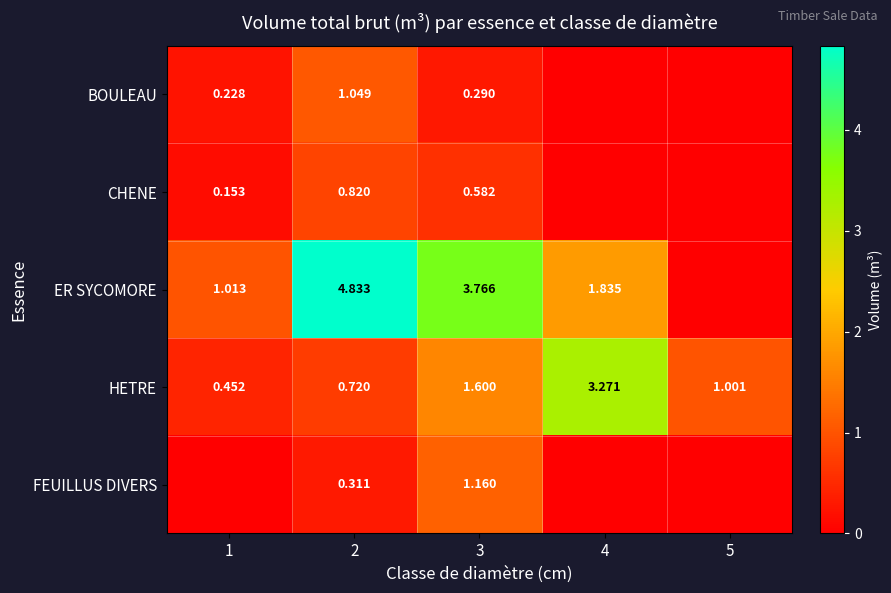

The value of HETRE at 5 is 1.7. True or false?

False